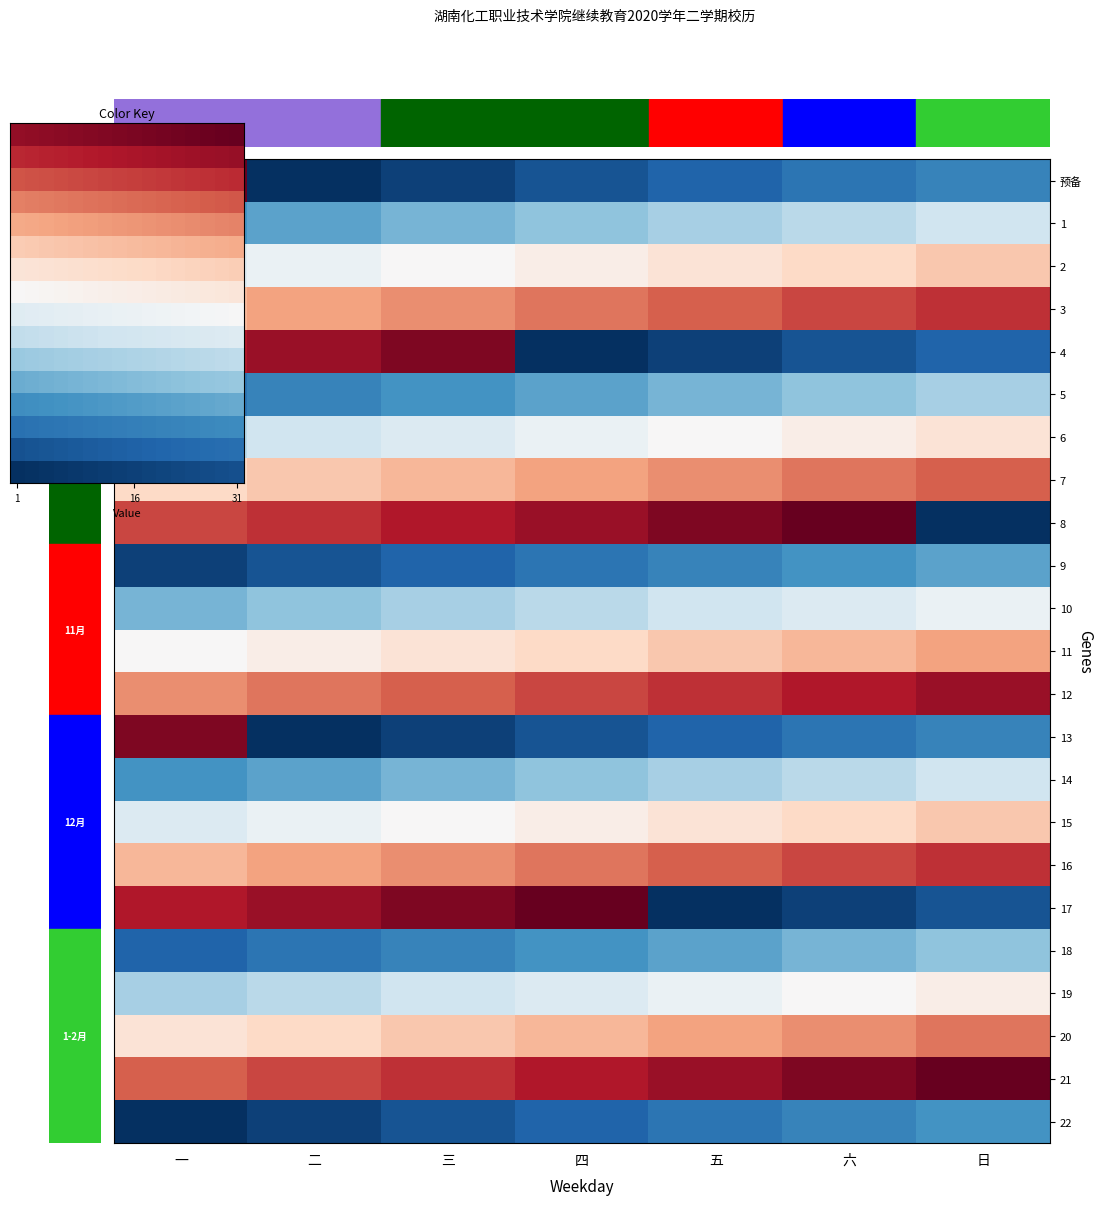

The 5 series shows 17 at 六. True or false?

False